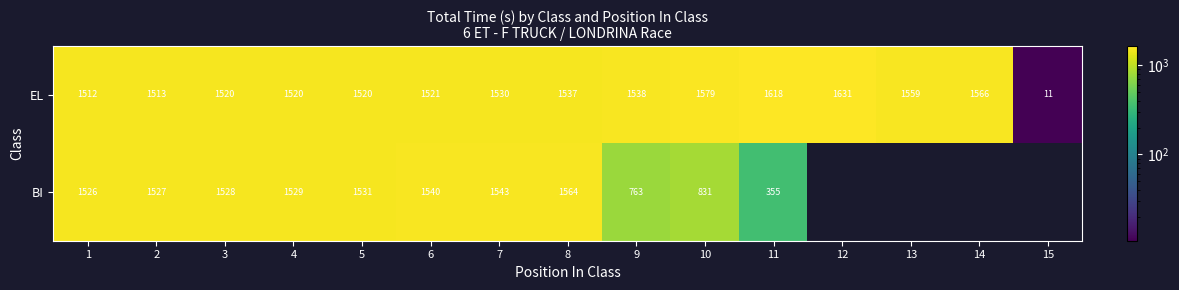

What is the difference between the highest and lowest values at 9?

775